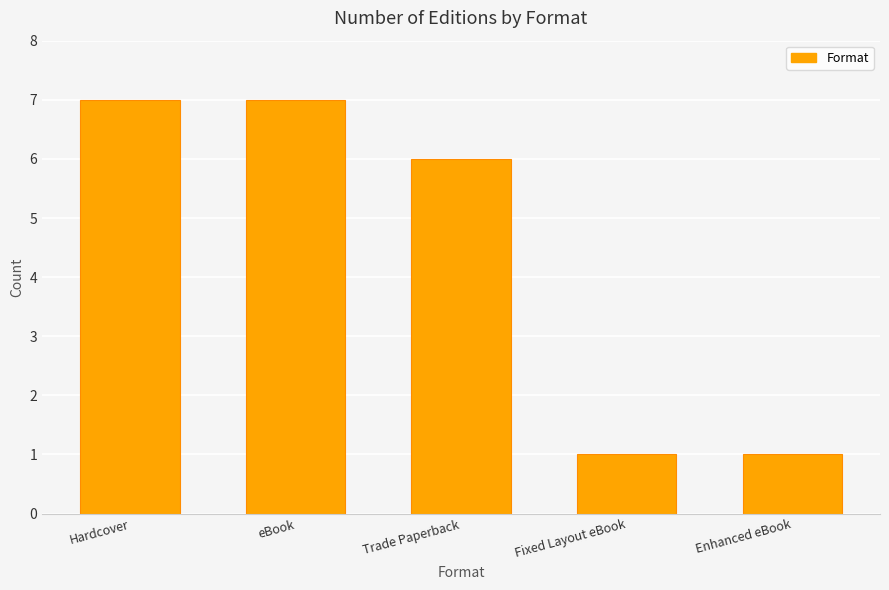

Read the value at Trade Paperback.

6